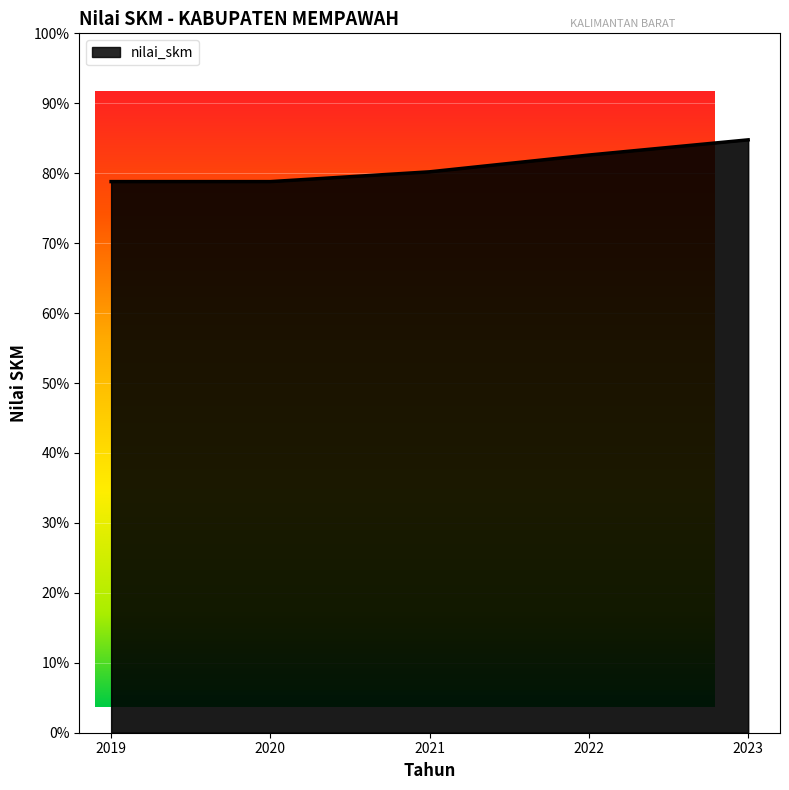

Is it true that the value at 2019 is 78.8?

True